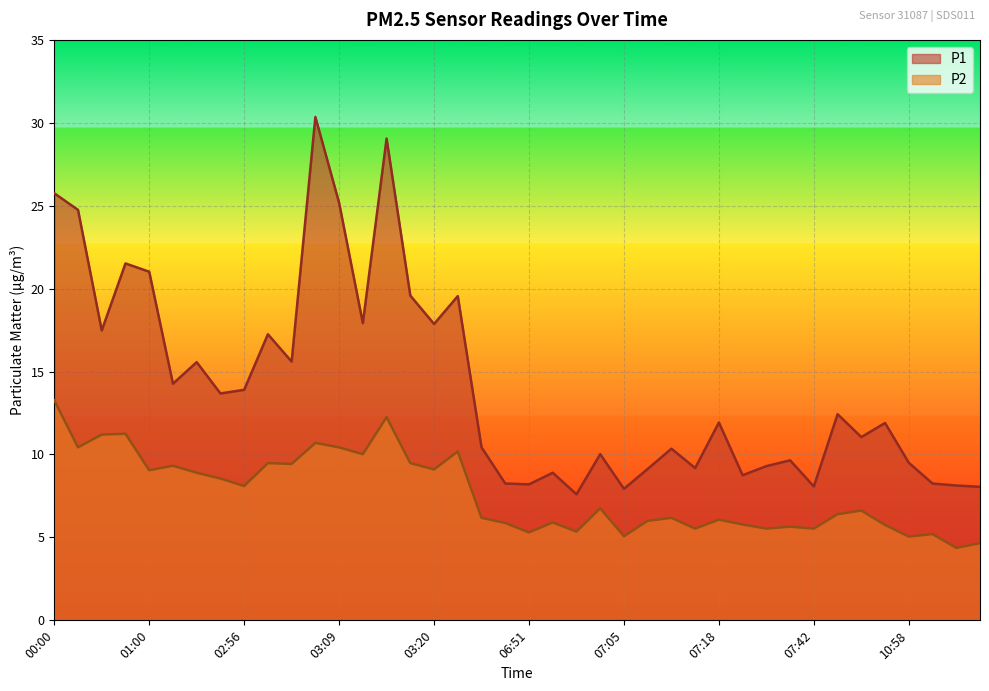

What are all the series names shown in the legend?

P1, P2